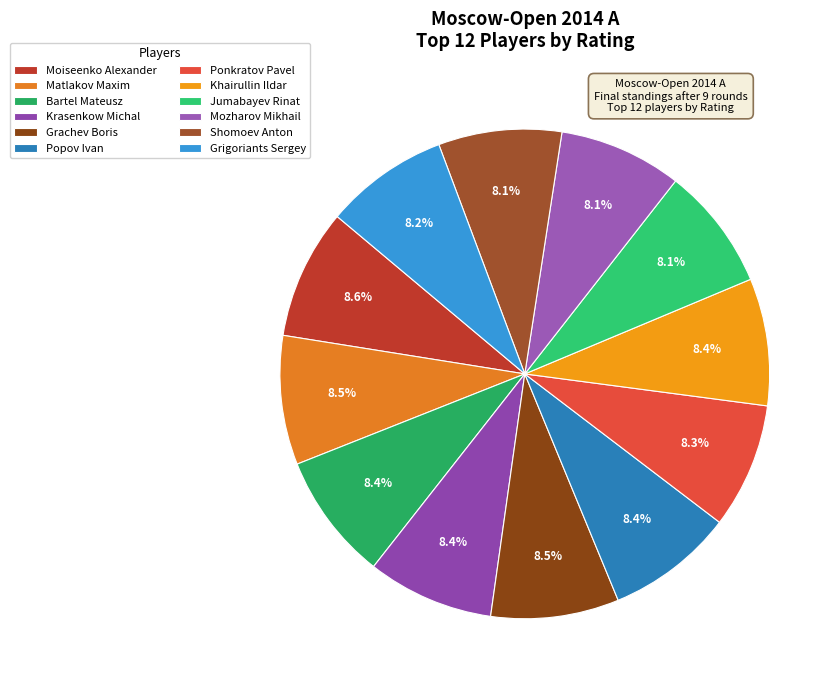

What is the smallest slice in the pie chart?

Jumabayev Rinat